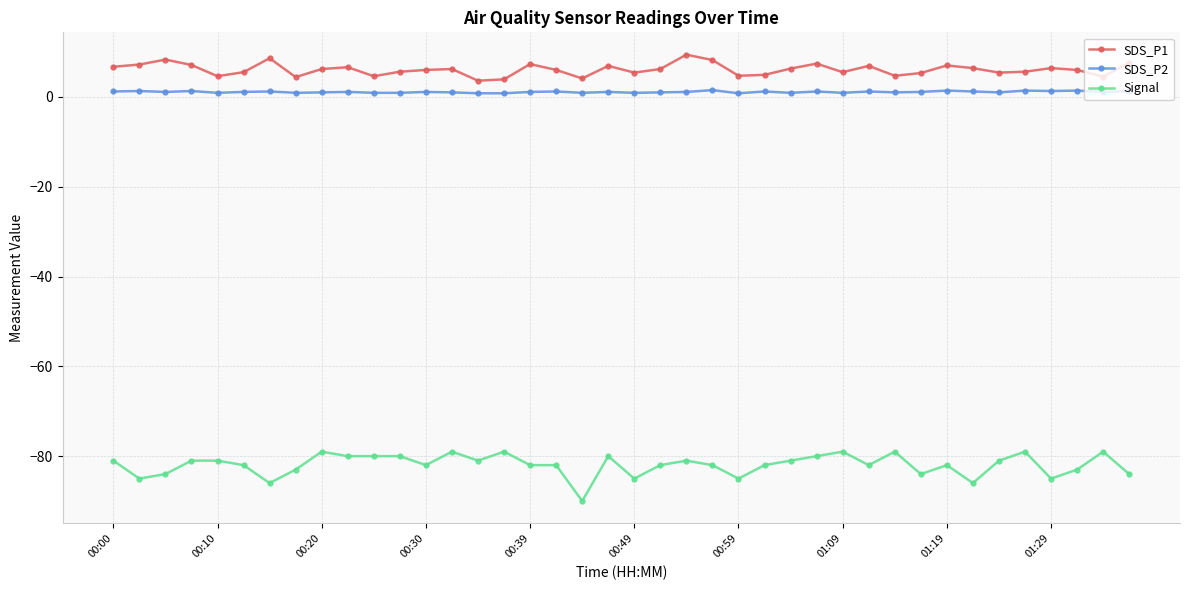

True or false: SDS_P1 has more than 2 points higher than both neighbors.

True